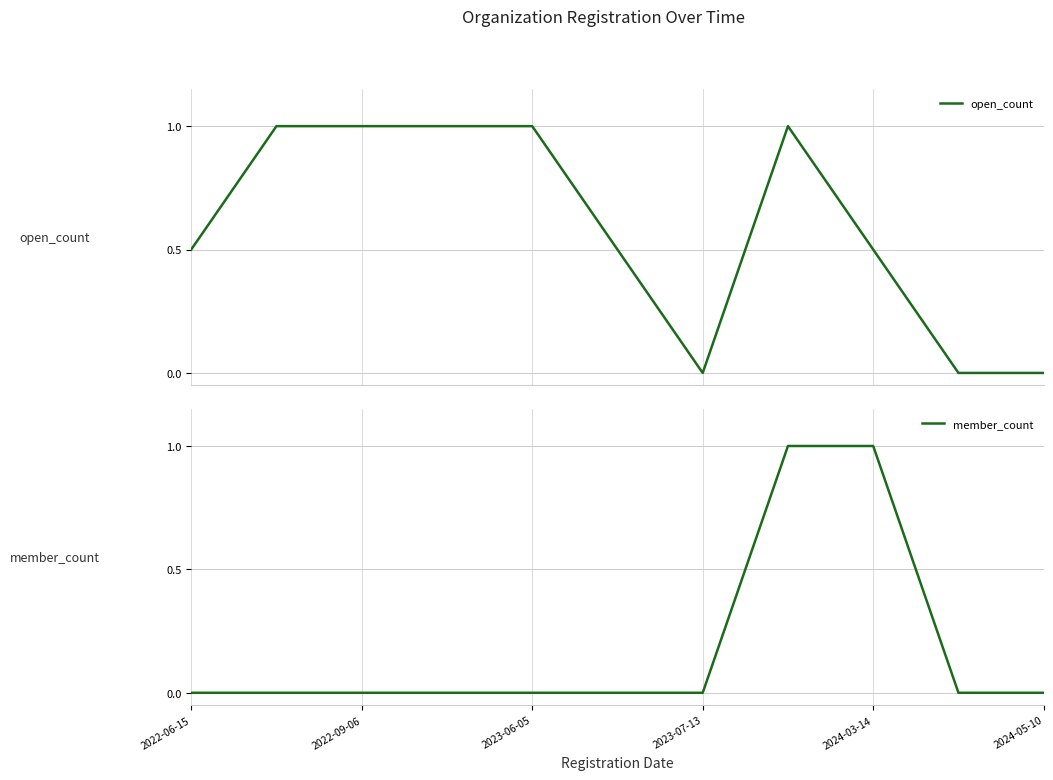

Is it true that member_count equals 1 at 2022-09-06?

False